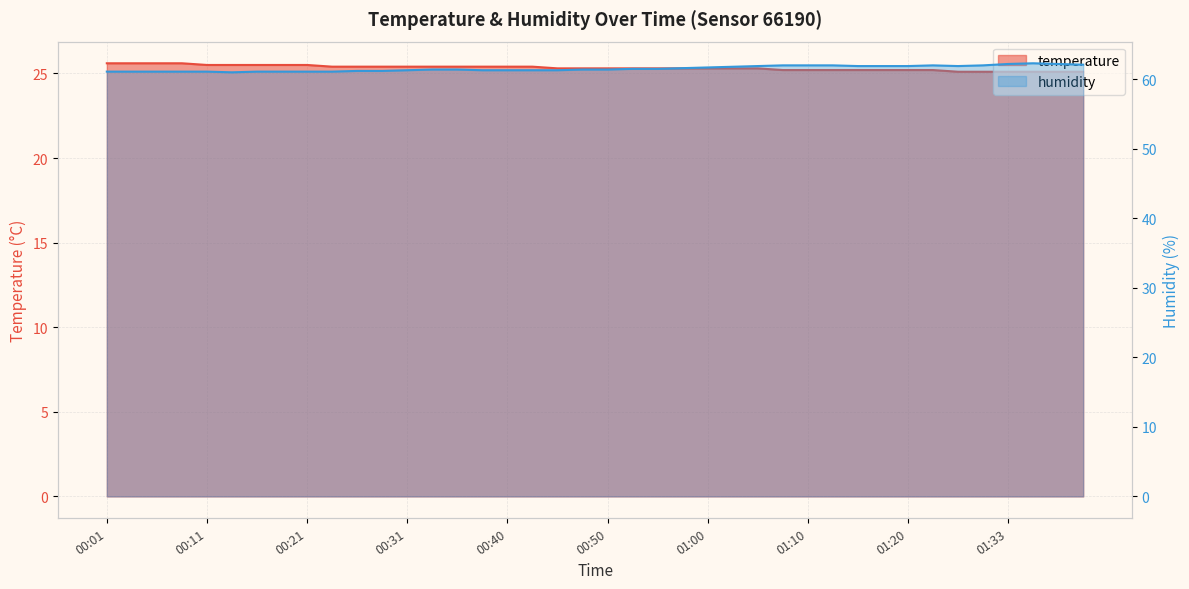

True or false: temperature and humidity intersect in this chart.

False